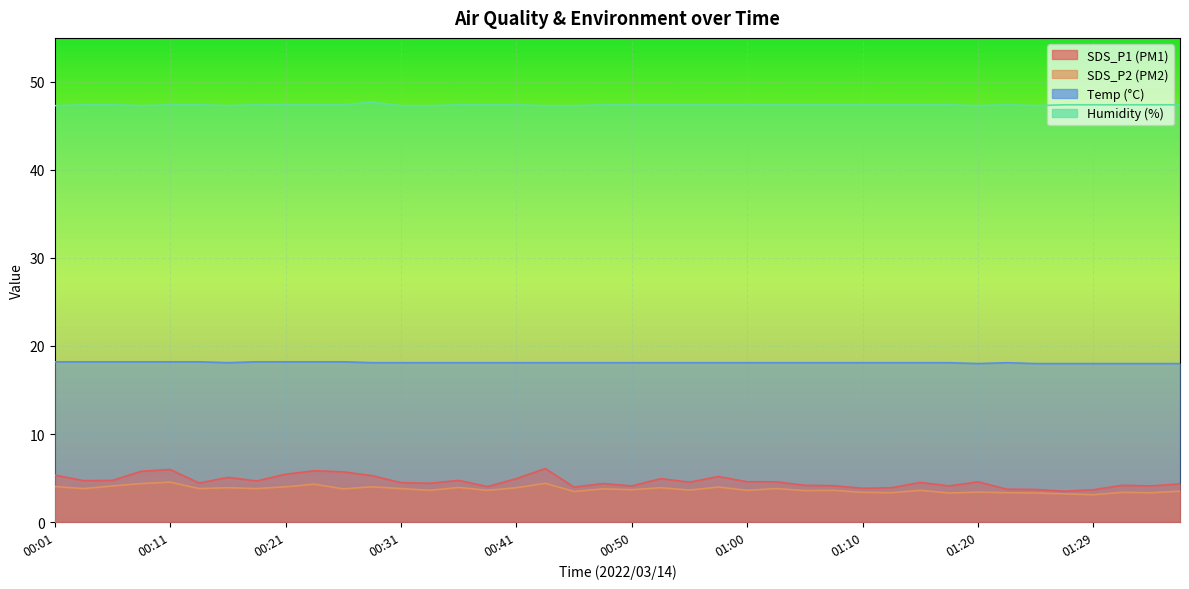

True or false: SDS_P1 and Humidity intersect in this chart.

False